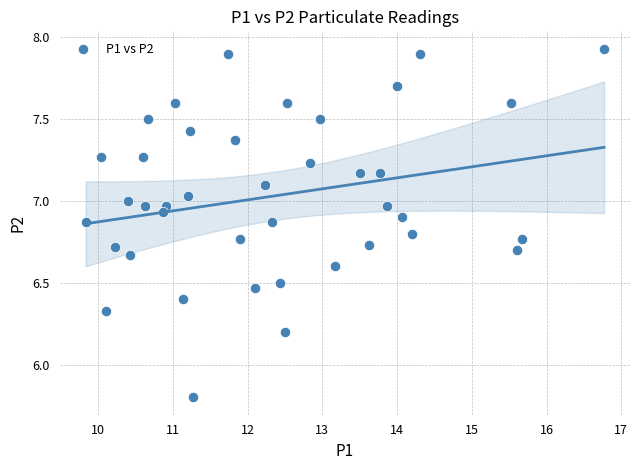

What is the range of Y values (max minus min)?

2.1